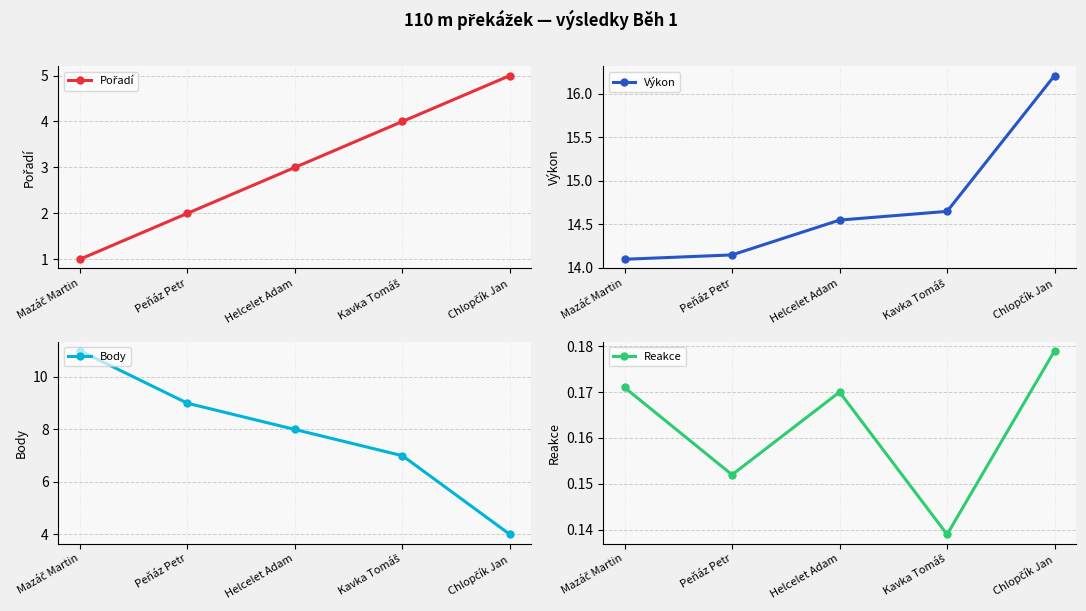

Does the chart have visible grid lines?

Yes